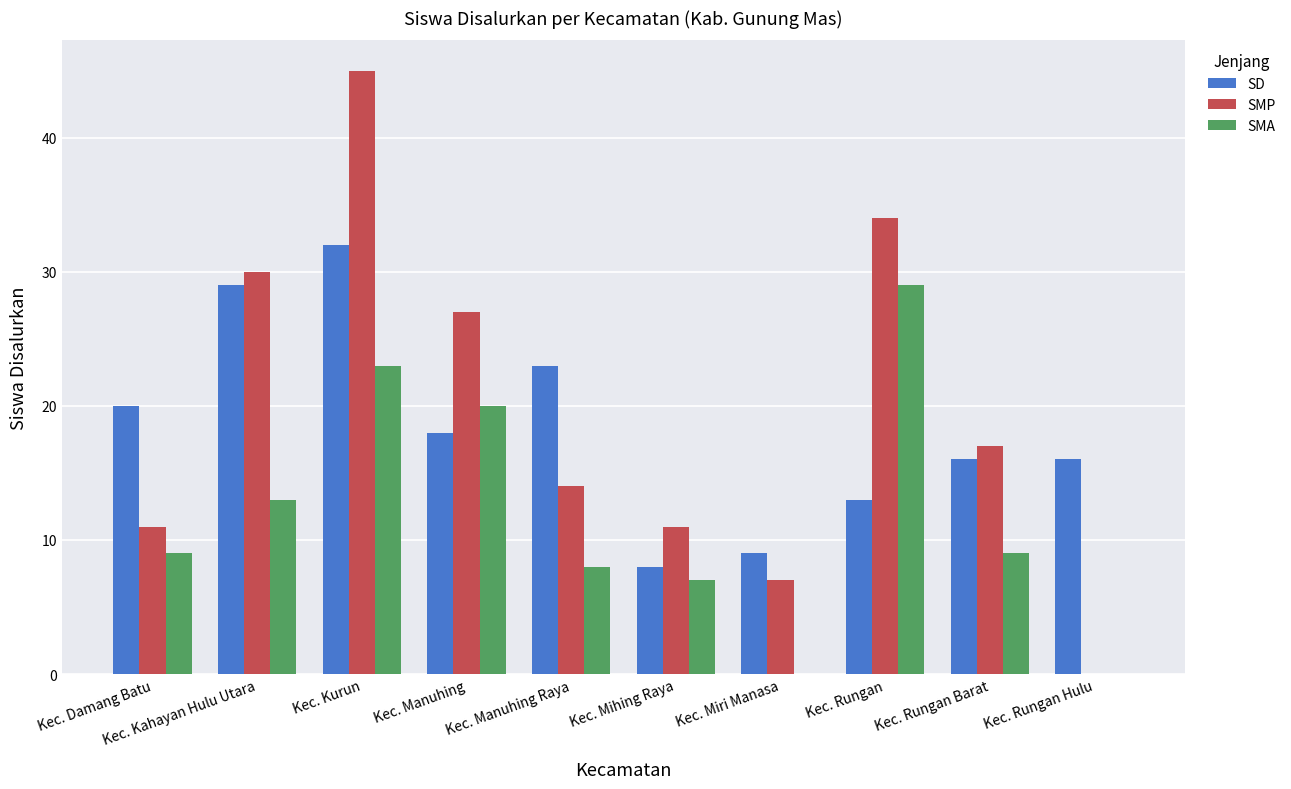

True or false: SMP has a value of 11 at Kec. Damang Batu.

True